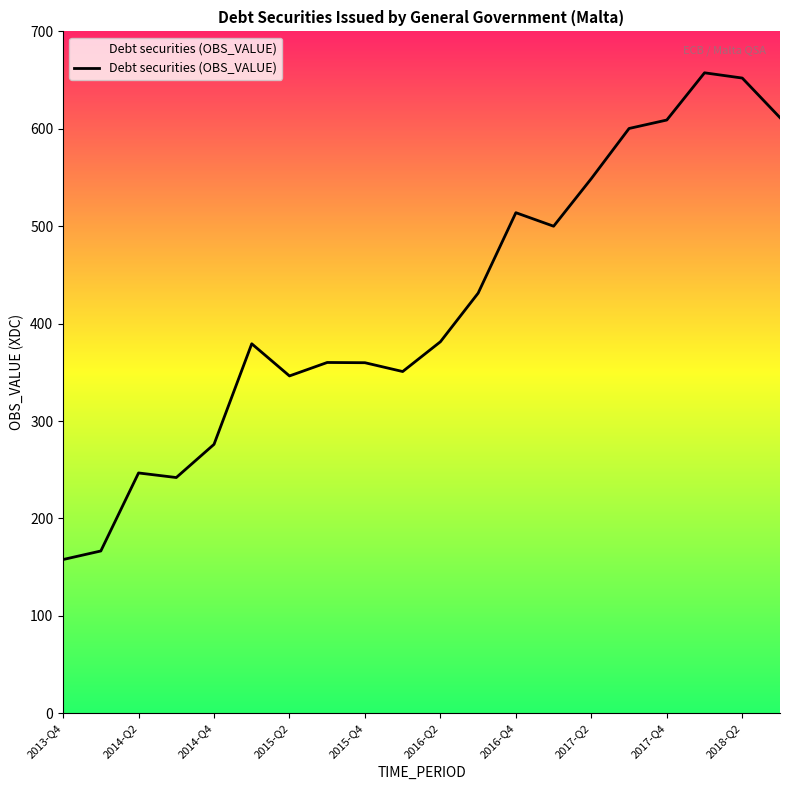

What is the greatest value displayed?

657.5